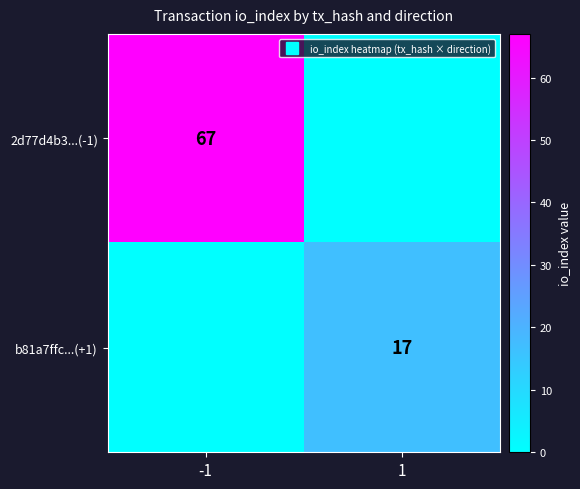

Rank the series by their maximum value, from lowest to highest.

b81a7ffc...(+1), 2d77d4b3...(-1)